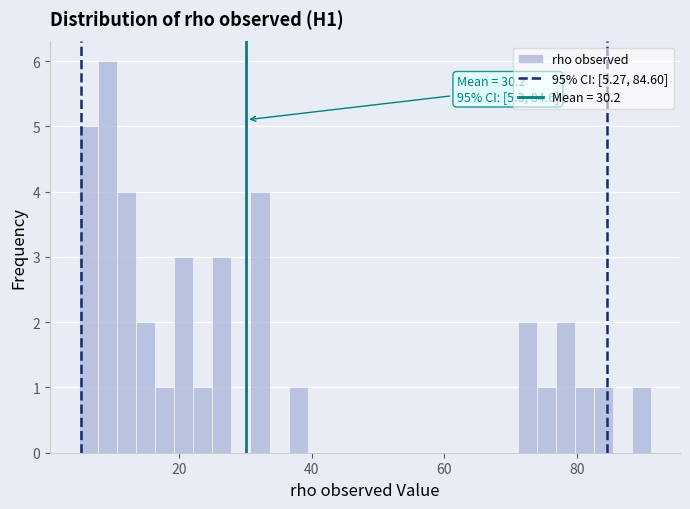

Around what value on the x-axis is the tallest bar? Give the approximate position of its centre, as read against the axis.

10